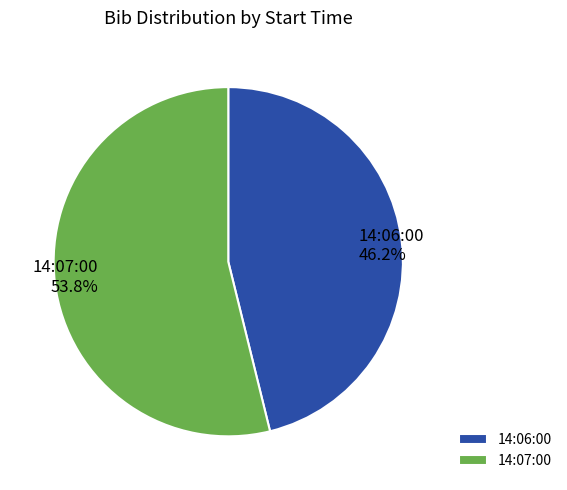

To the nearest percent, what is the combined percentage of 14:07:00 and 14:06:00?

100%